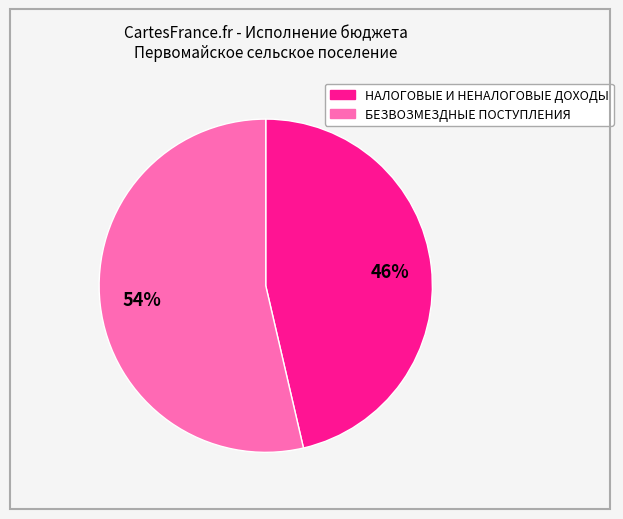

Combined, do БЕЗВОЗМЕЗДНЫЕ ПОСТУПЛЕНИЯ and НАЛОГОВЫЕ И НЕНАЛОГОВЫЕ ДОХОДЫ account for over 50%?

Yes